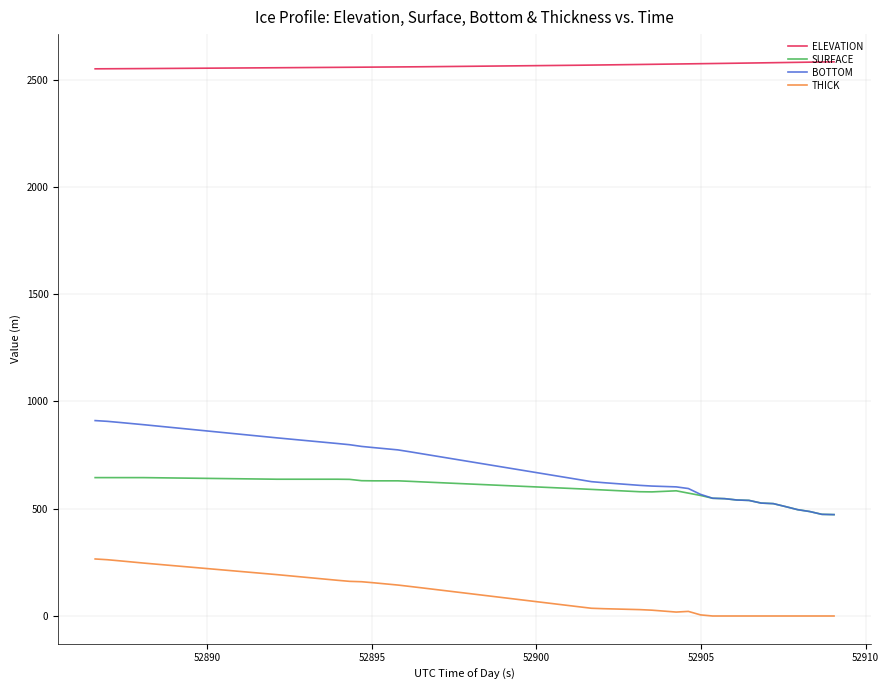

How many values in the SURFACE series exceed 590?

20